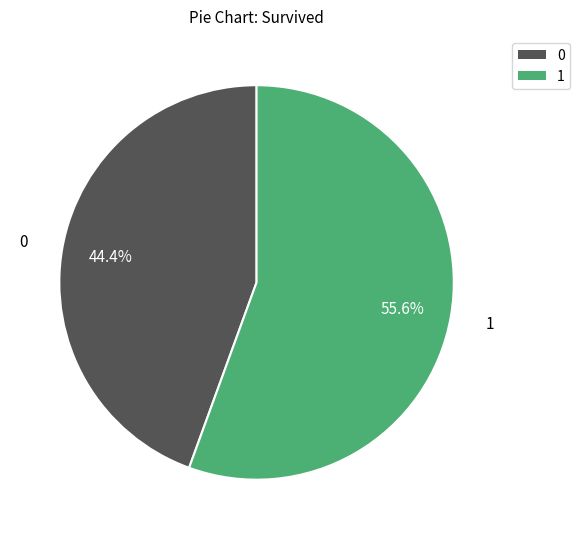

Is there a majority slice in this chart?

Yes